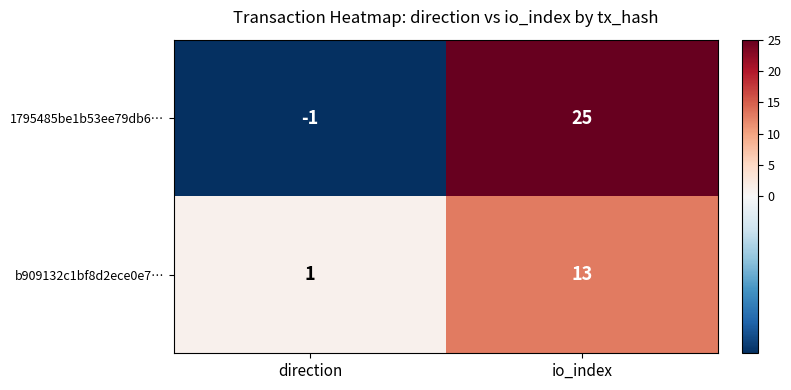

Which category has the lowest value across all series?

direction